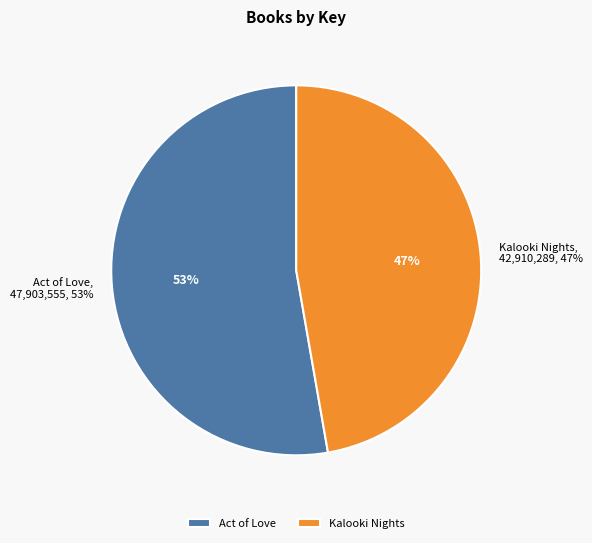

What is the largest slice in the pie chart?

Act of Love